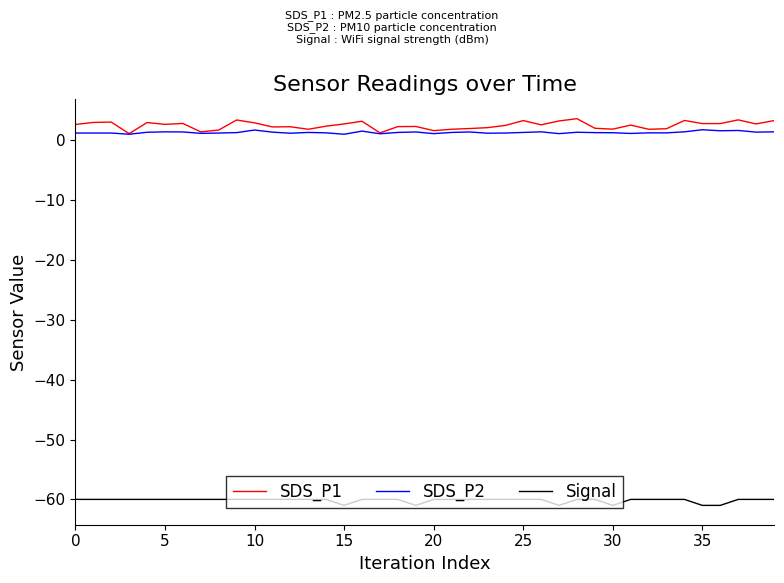

What is the smallest value displayed?

-61.0